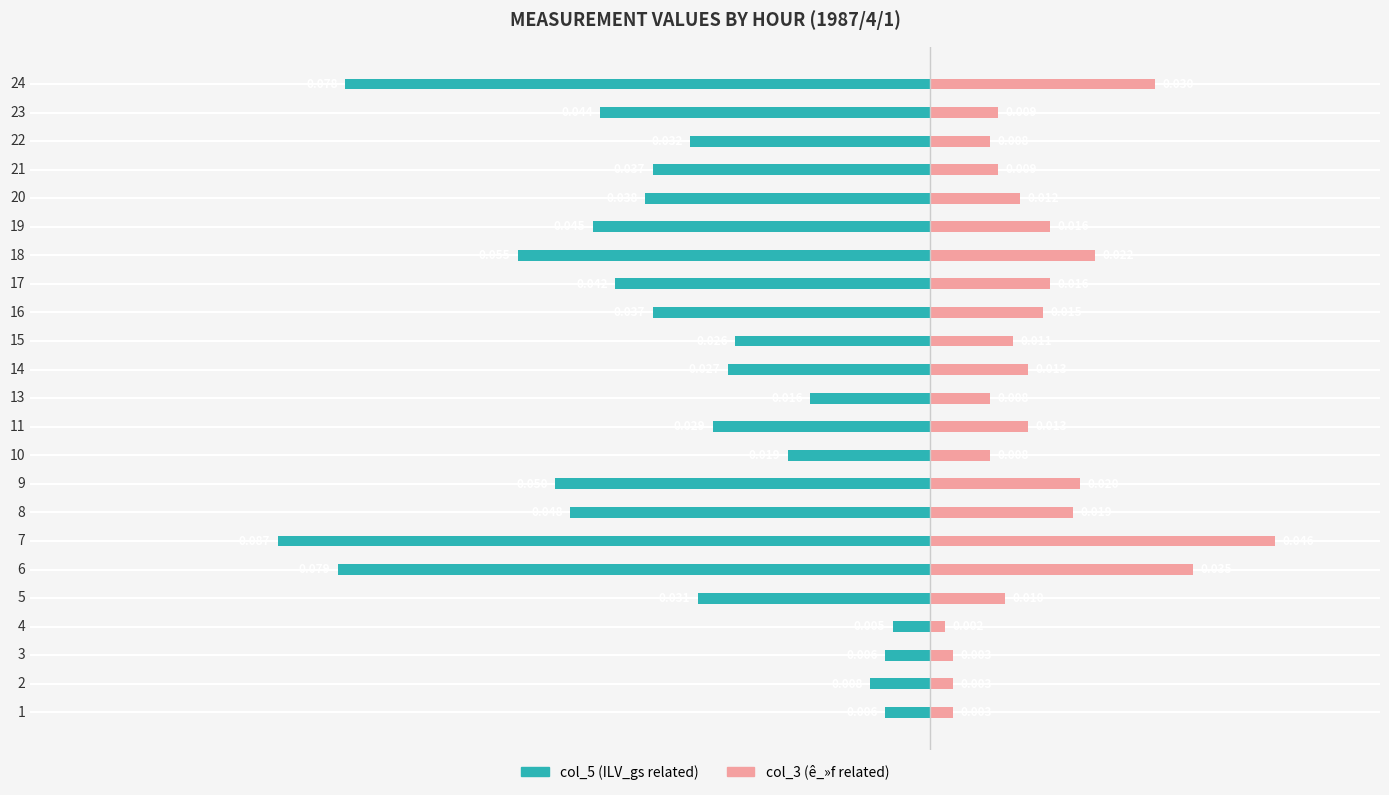

Are the bars horizontal?

Yes